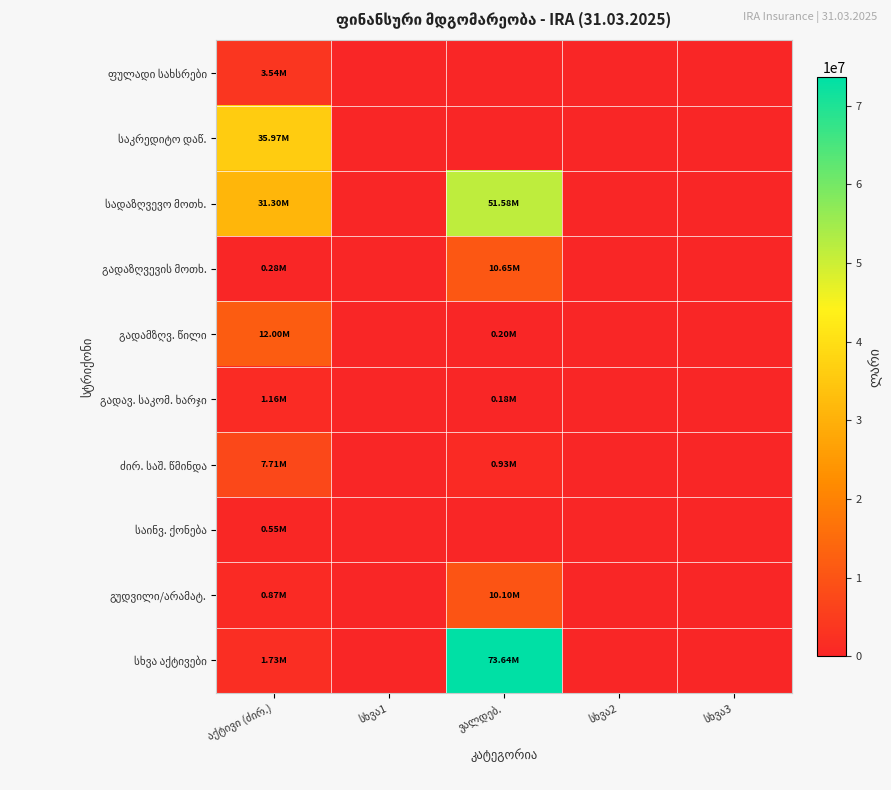

Where is გადამზღვ. წილი nearest to the value 5999218?

ვალდებ.